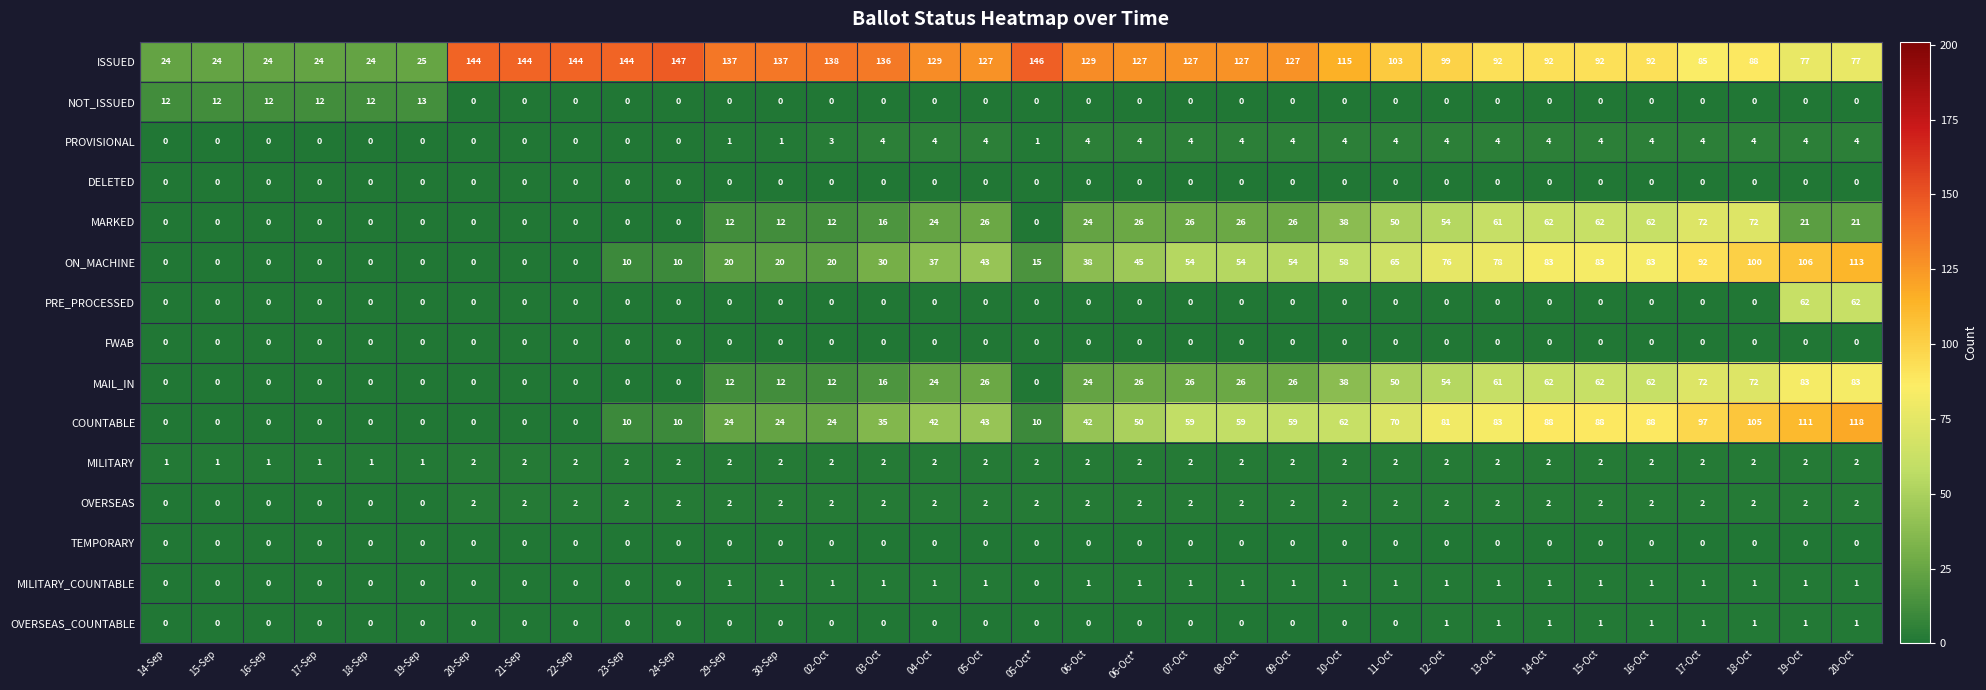

Between 24-Sep and 06-Oct*, which series saw the biggest shift?

COUNTABLE